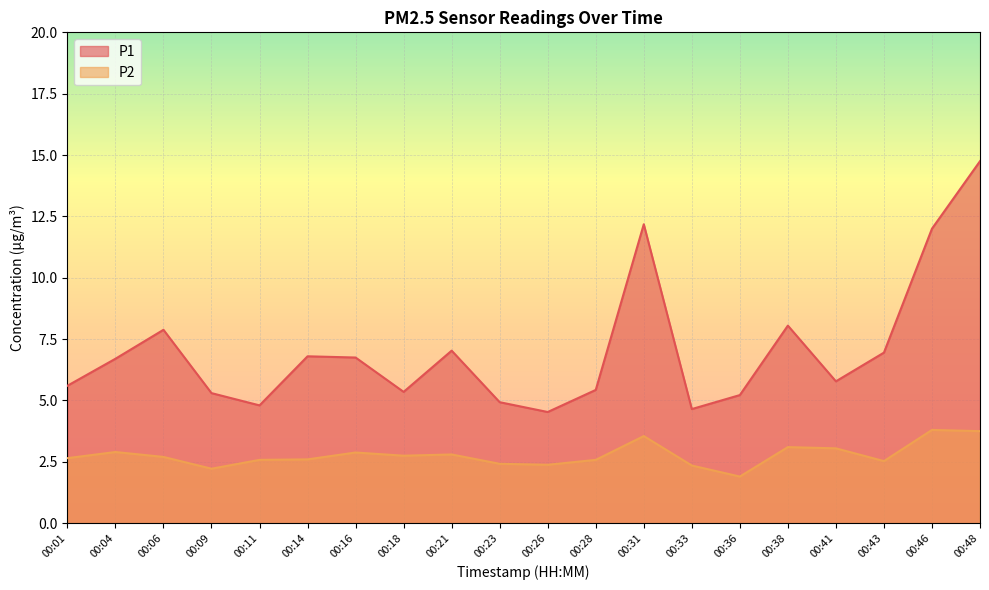

At which category does P2 reach its first local valley?

00:09